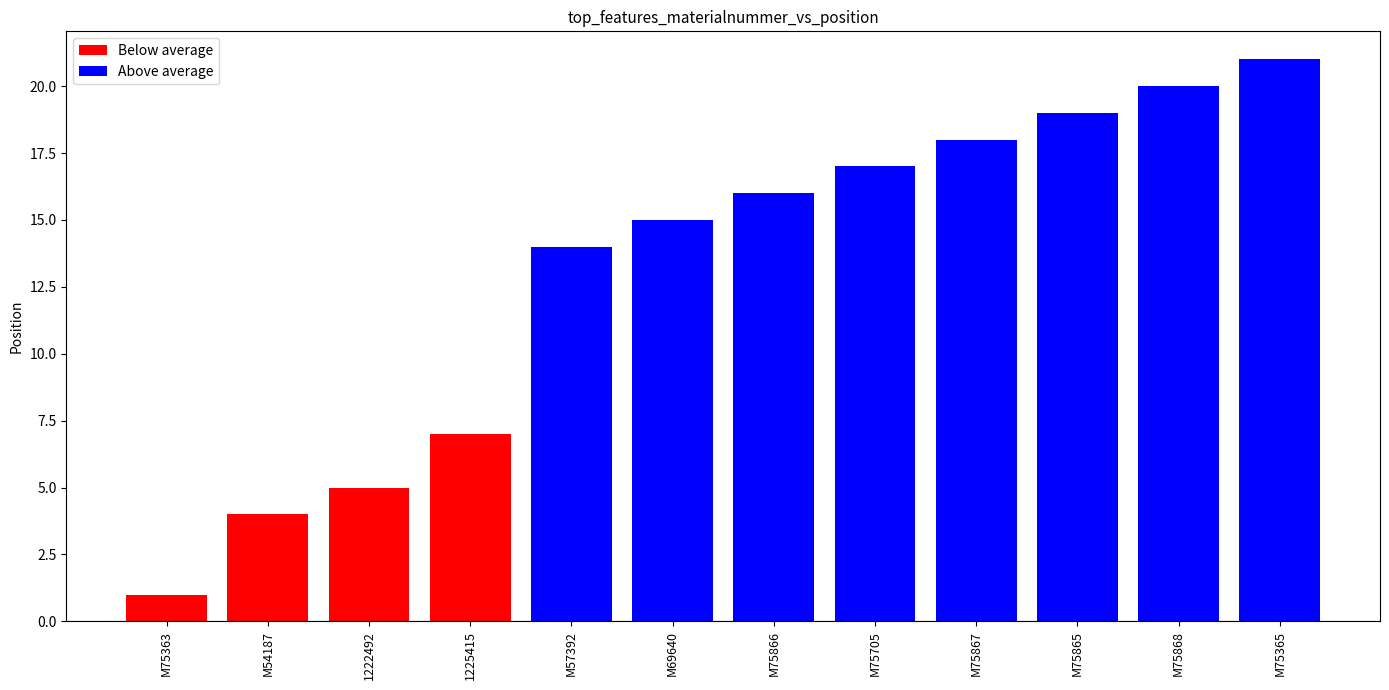

The value at M75865 is 19. True or false?

True